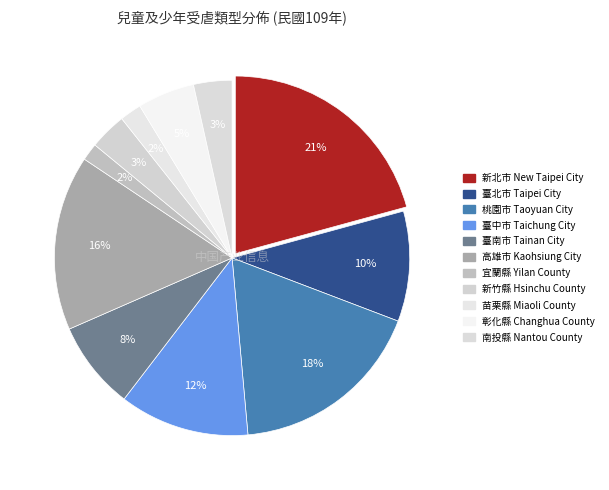

Is there any slice that represents more than half of the pie?

No